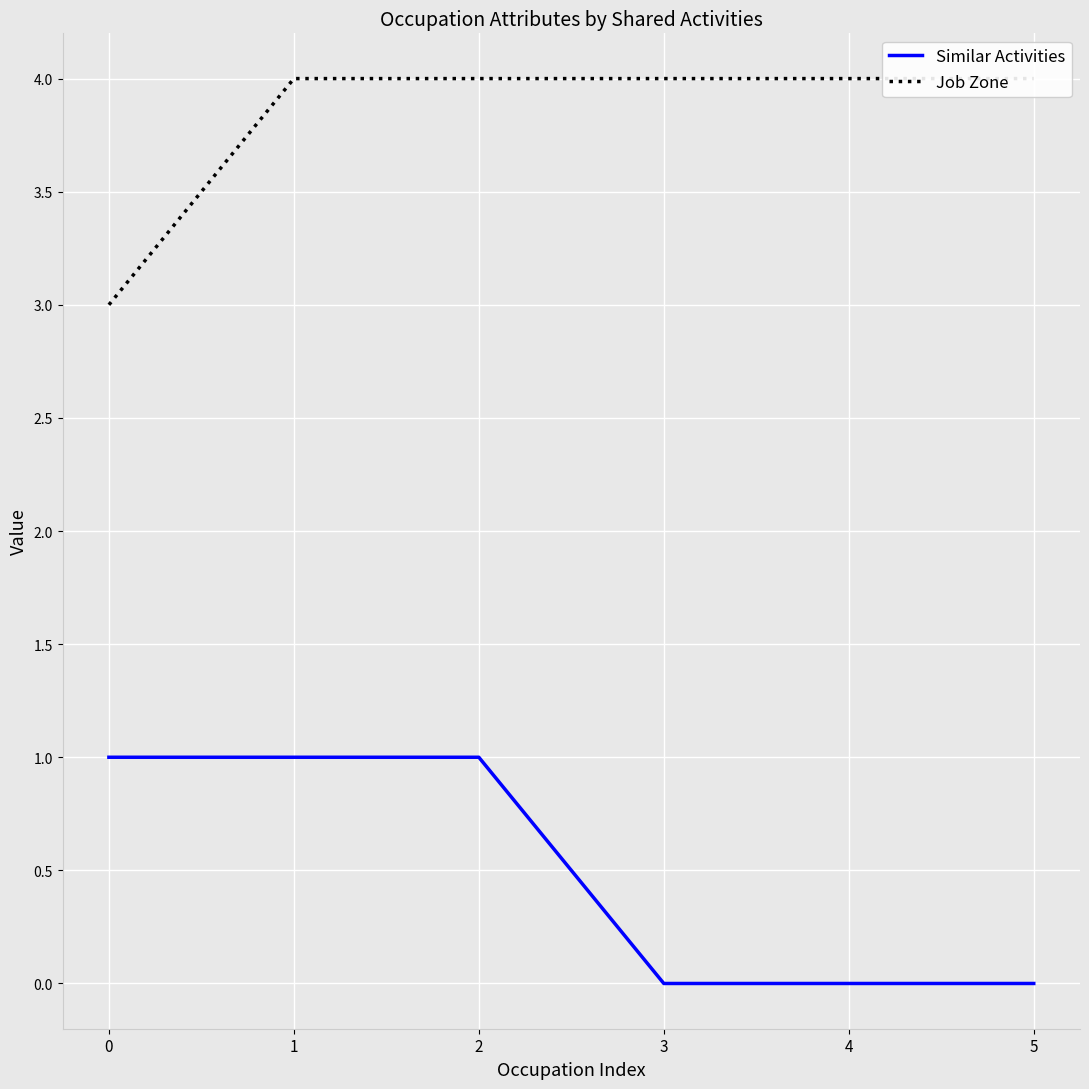

Which has a higher value, 3 or 5?

3